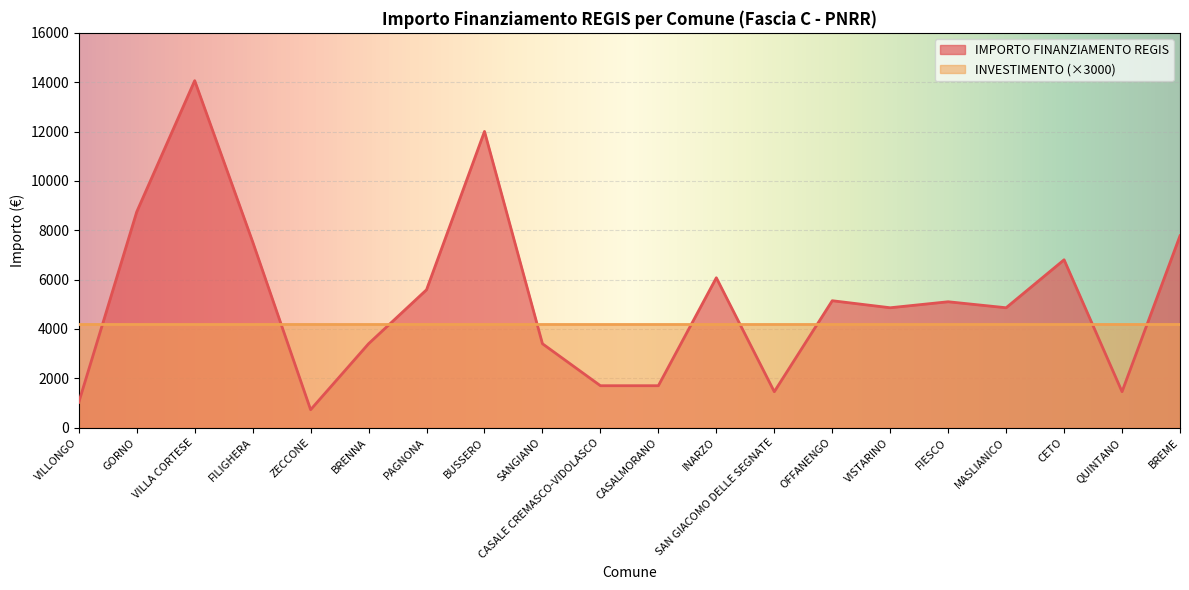

At which label is the value closest to 7396?

FILIGHERA